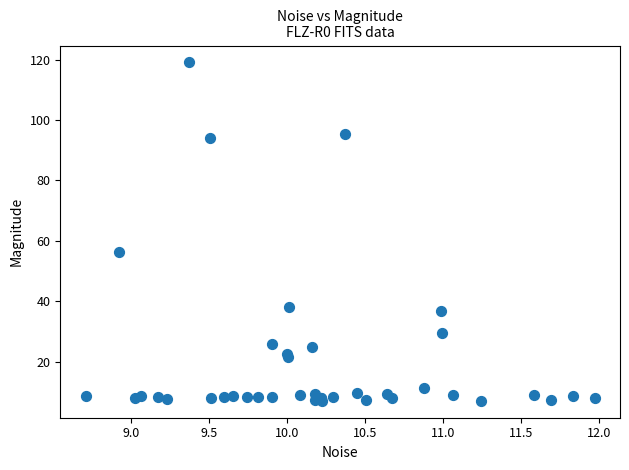

What Y value in the scatter plot is closest to 63?

56.3